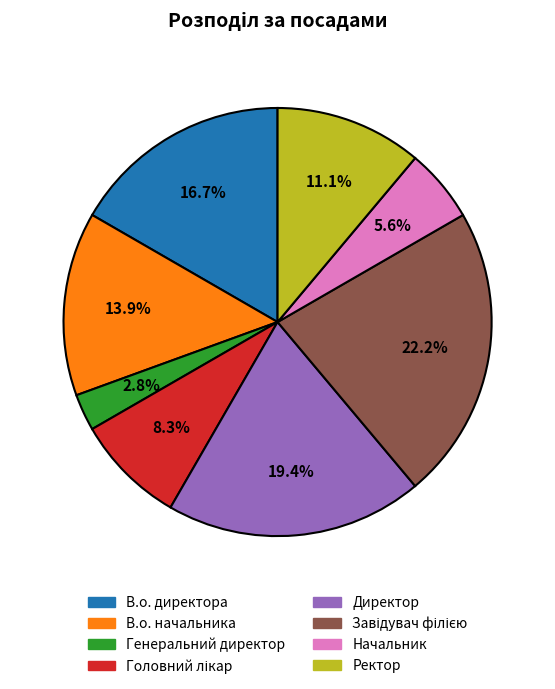

What percentage is the Ректор slice, to the nearest percent?

11%